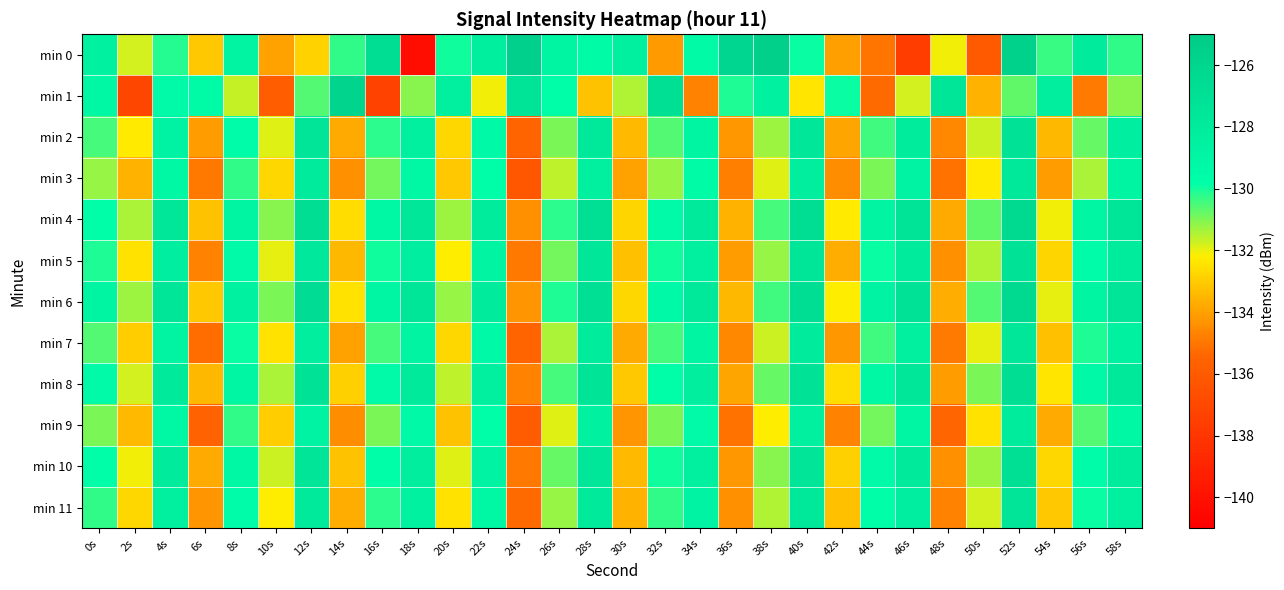

What is the difference between the highest and lowest values at 52s?

5.1